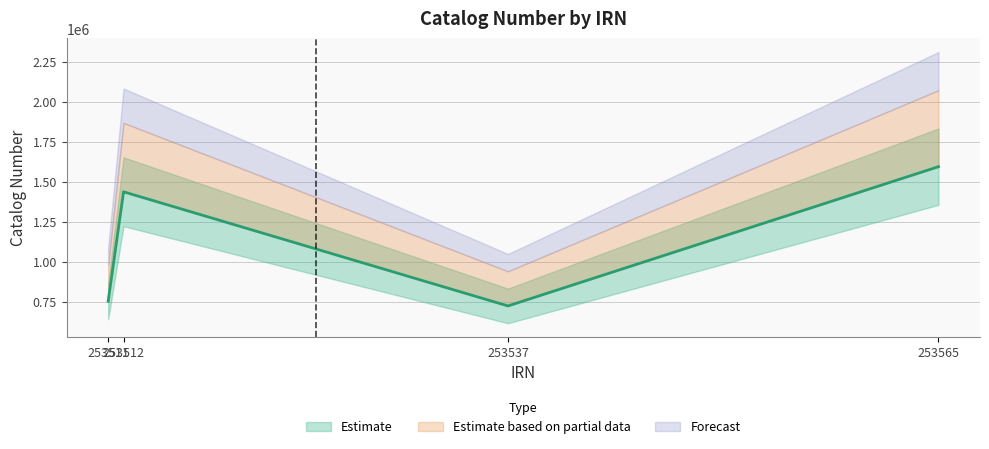

True or false: there are more than 1 points higher than both neighbors.

False